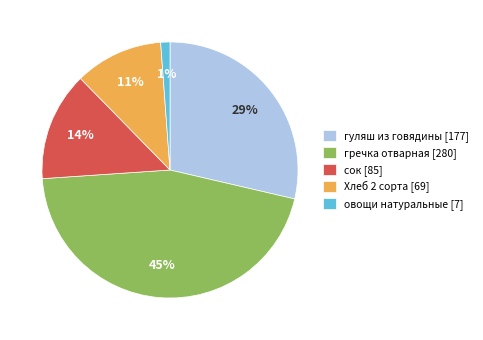

Which category has the smallest portion of the pie?

овощи натуральные